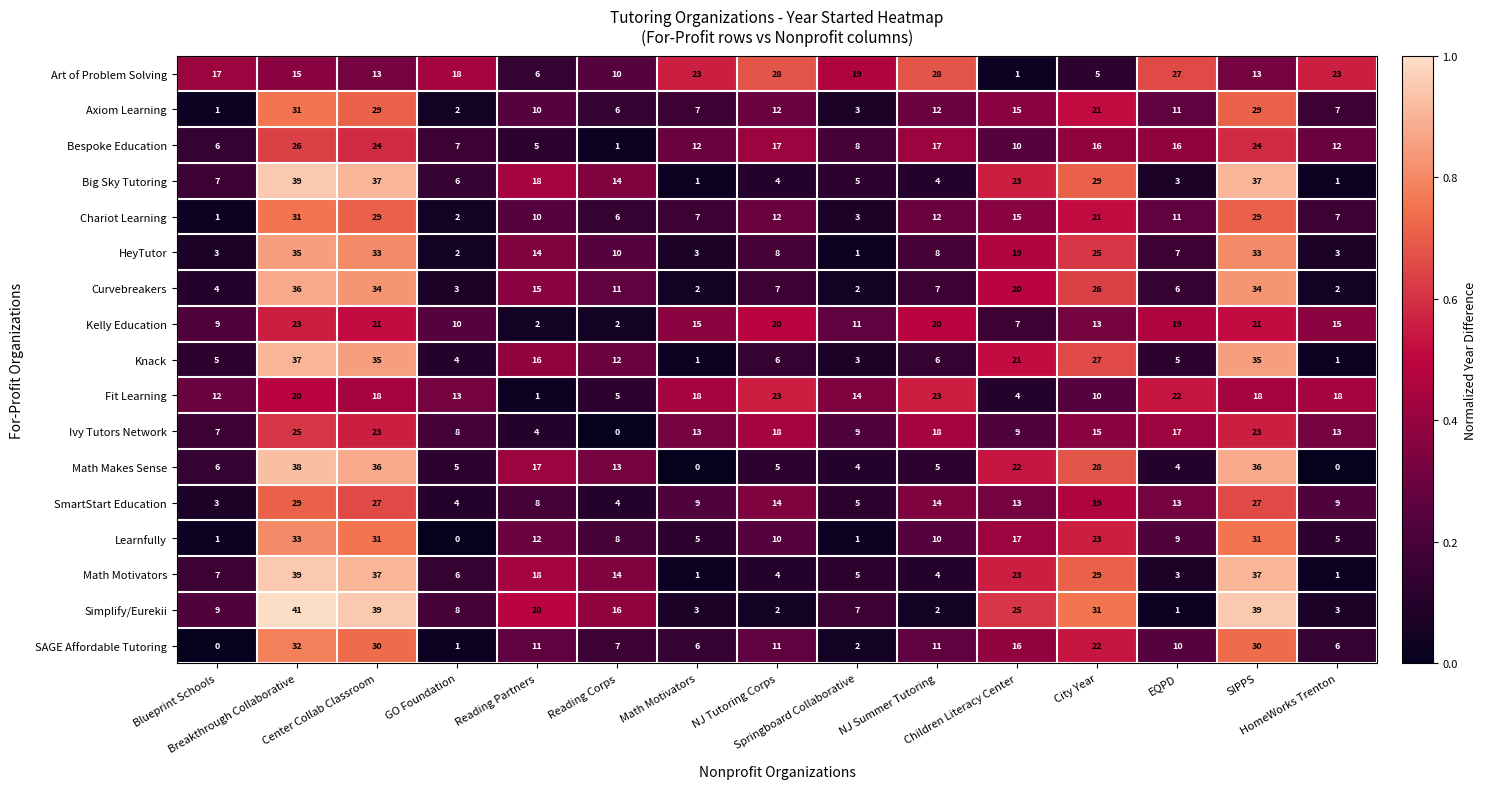

At how many categories does at least one series exceed 0?

15